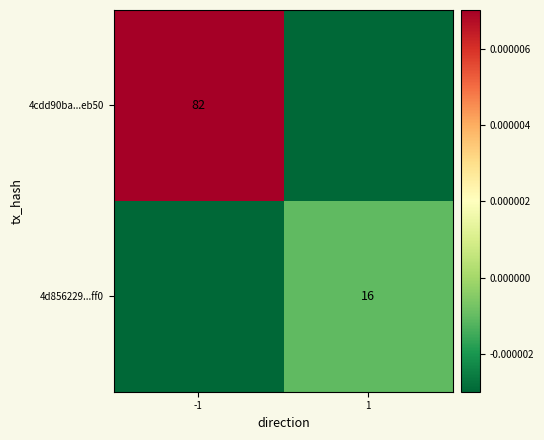

The 4d856229...ff0 series shows 16.0 at 1. True or false?

True